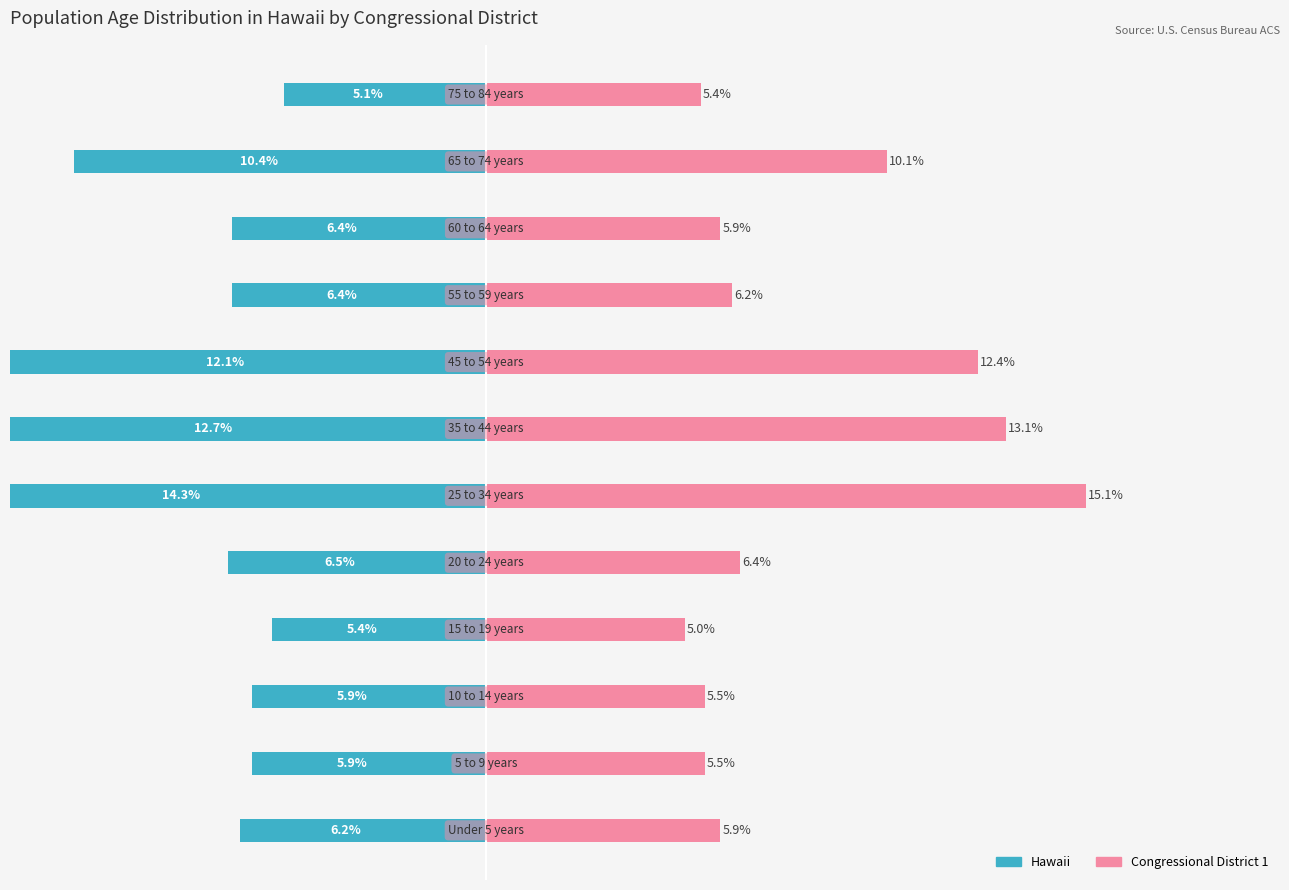

True or false: Congressional District 1 has a value of 5.4 at 11.

True